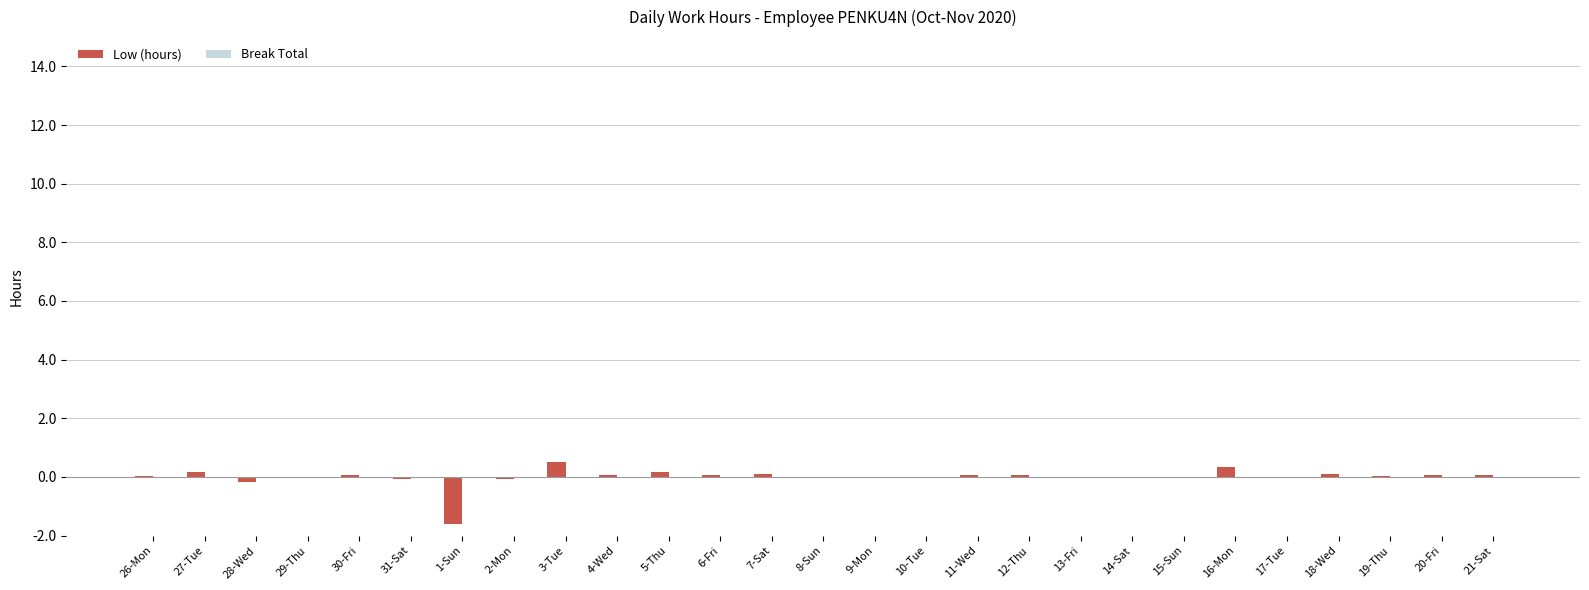

Does the chart contain stacked bars?

No